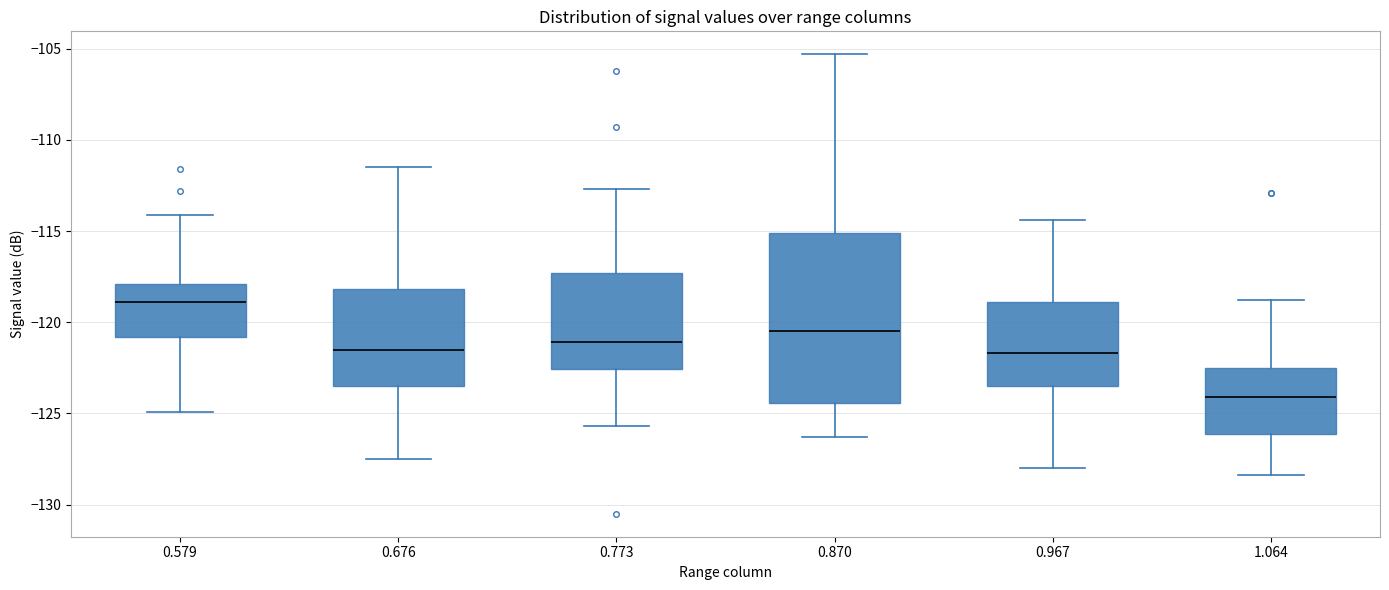

Which box is the tallest, from its lower edge to its upper edge?

0.870